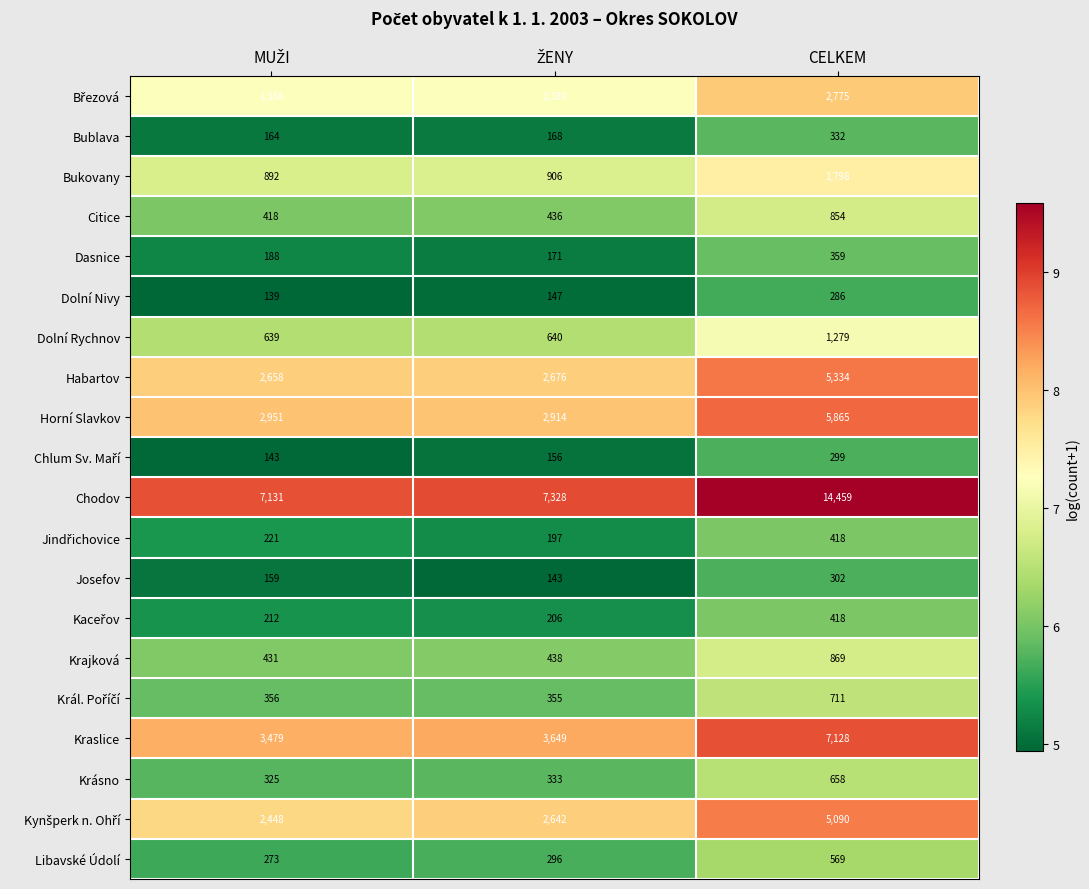

Is it true that Bukovany equals 1798 at CELKEM?

True